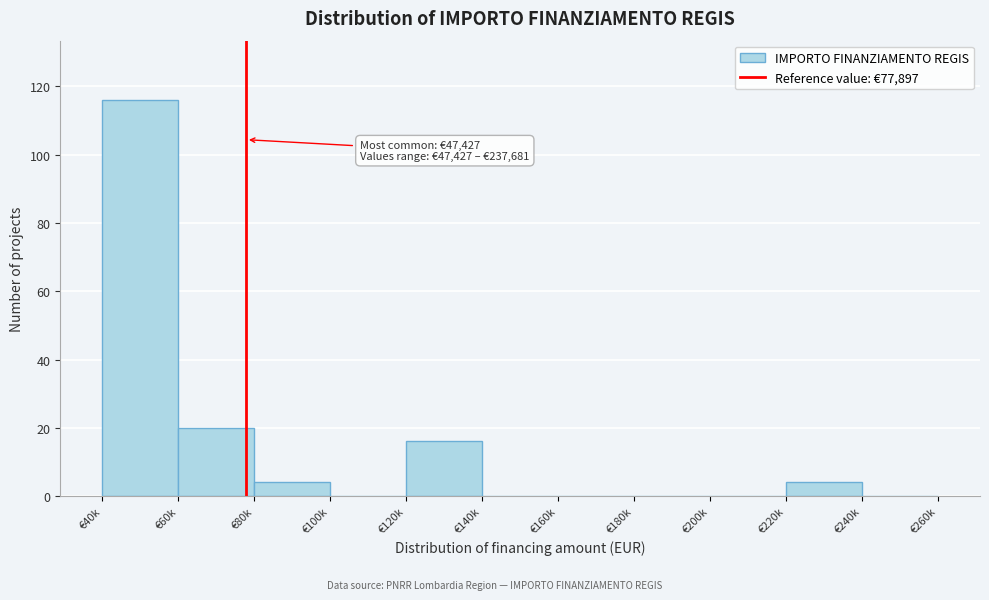

Reading right to left, extract all data points from this chart.

€240k=0	€220k=4	€200k=0	€180k=0	€160k=0	€140k=0	€120k=16	€100k=0	€80k=4	€60k=20	€40k=116